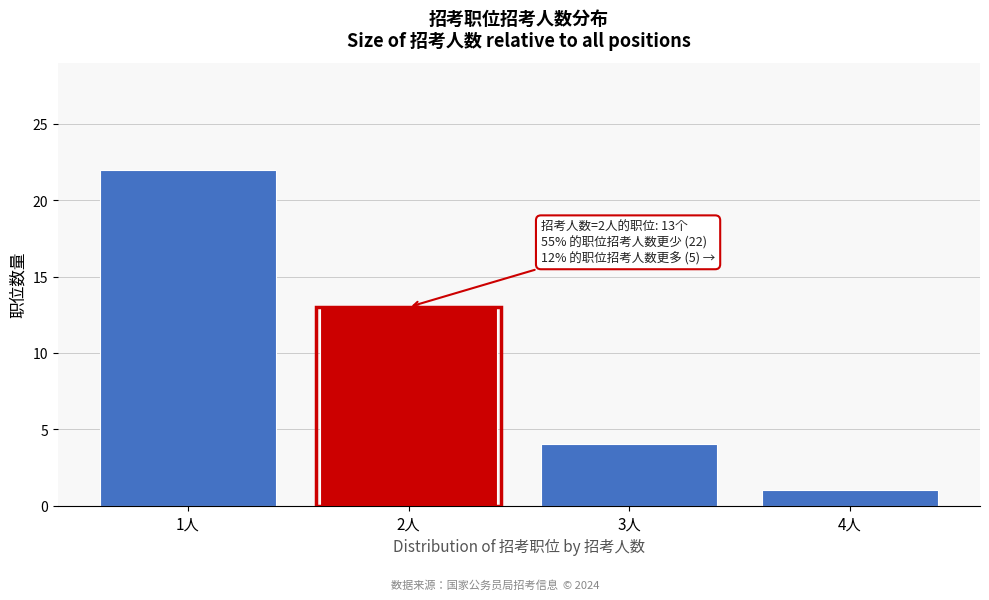

Reading left to right, extract all data points from this chart.

1人=22	2人=13	3人=4	4人=1